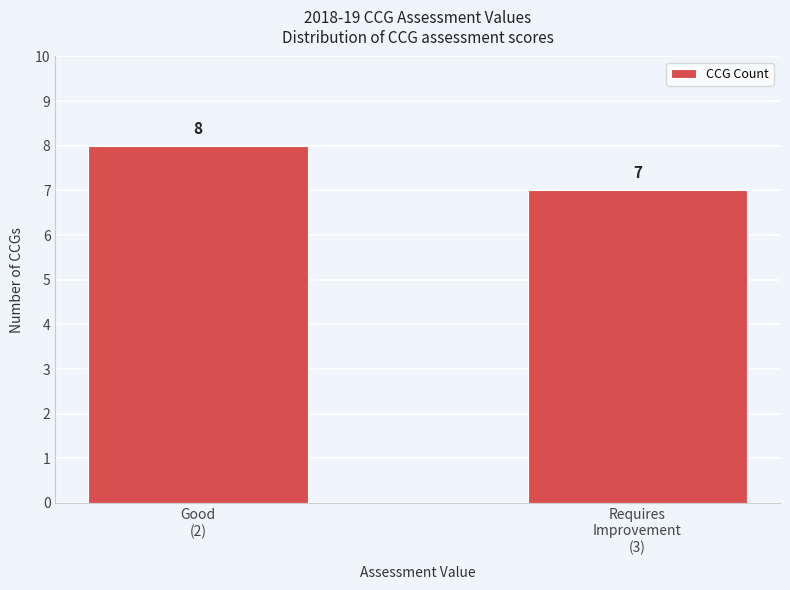

Reading right to left, what are all the values shown in this chart?

7	8